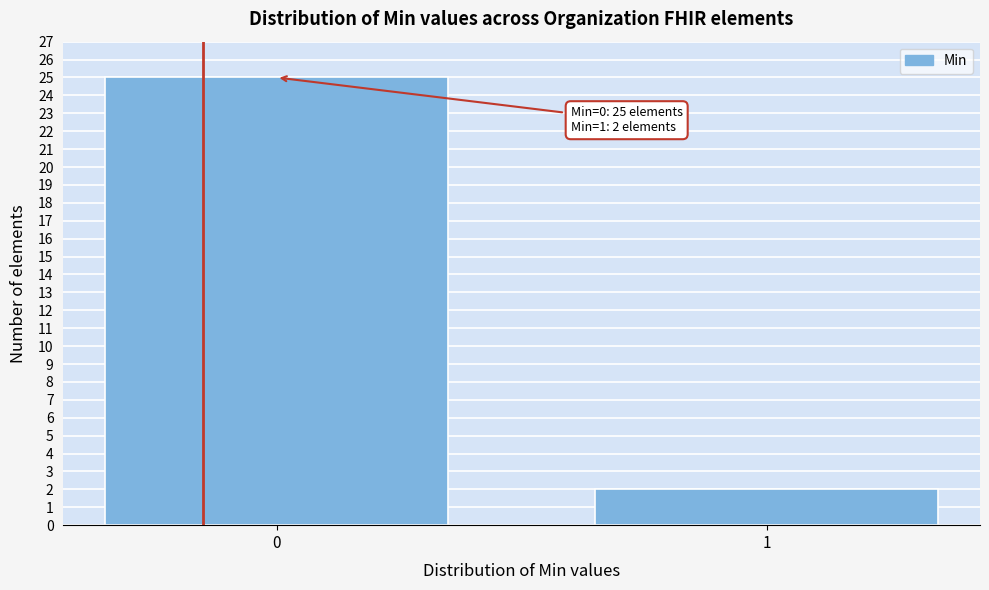

Reading left to right, transcribe all the data shown in this chart.

25	2